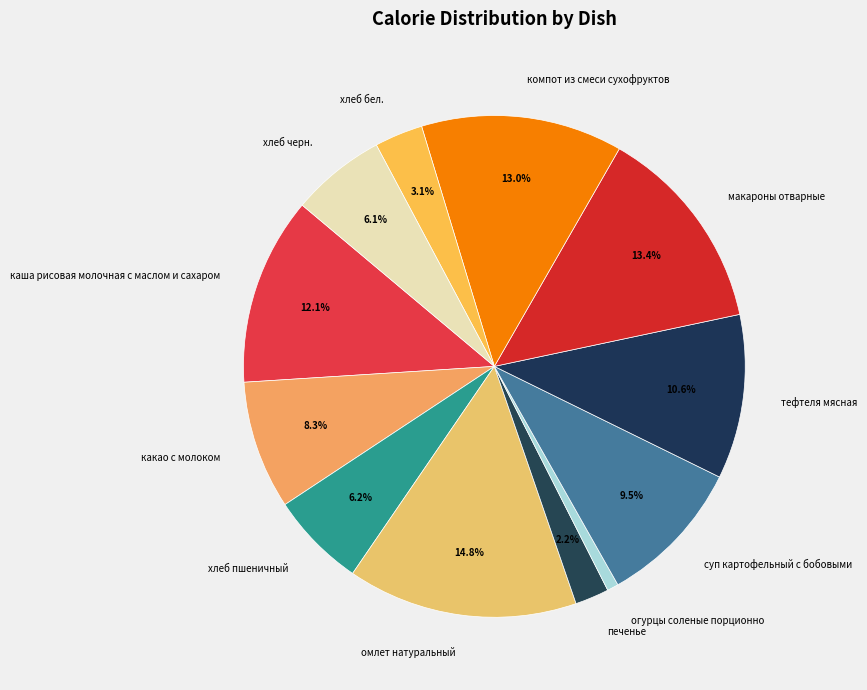

What percentage is the тефтеля мясная slice, to the nearest percent?

11%